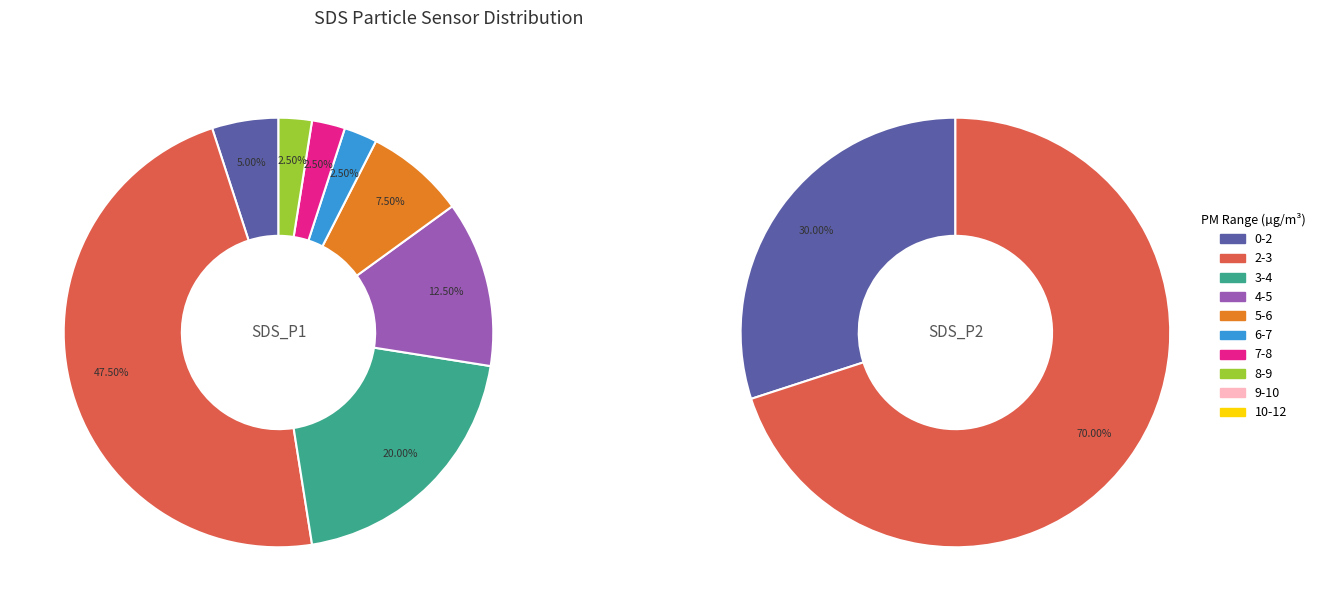

Between 4 and 27, which series saw the biggest shift?

SDS_P1